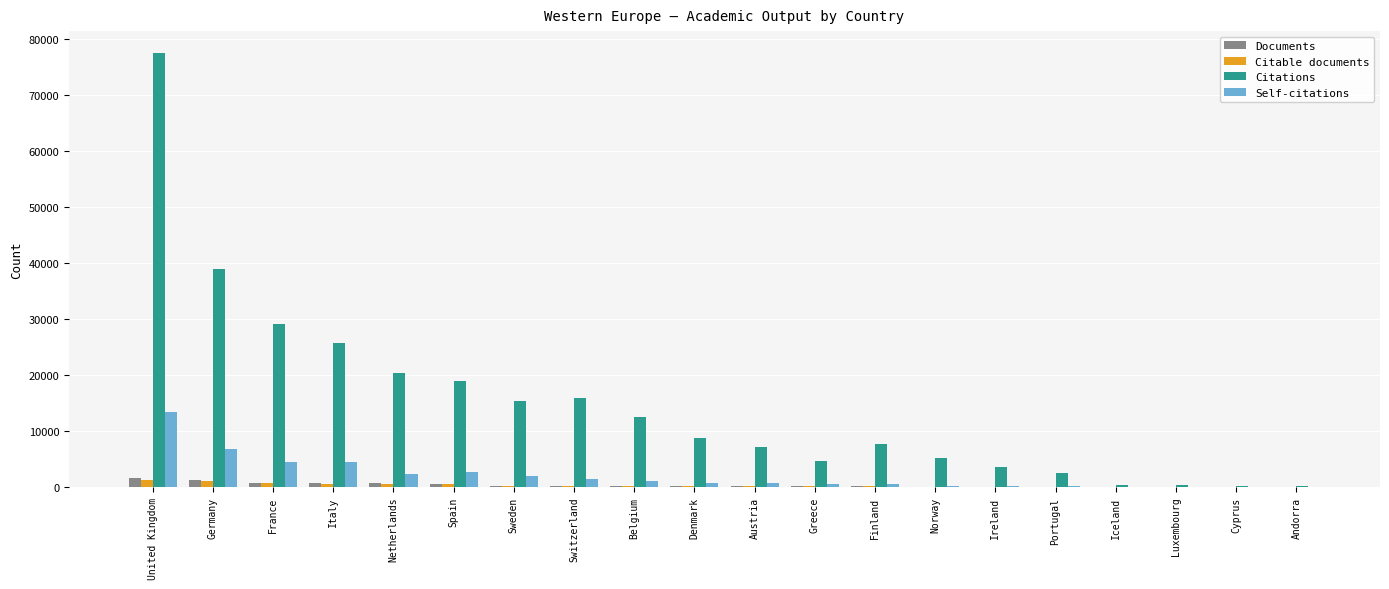

What is the greatest value displayed?

77511